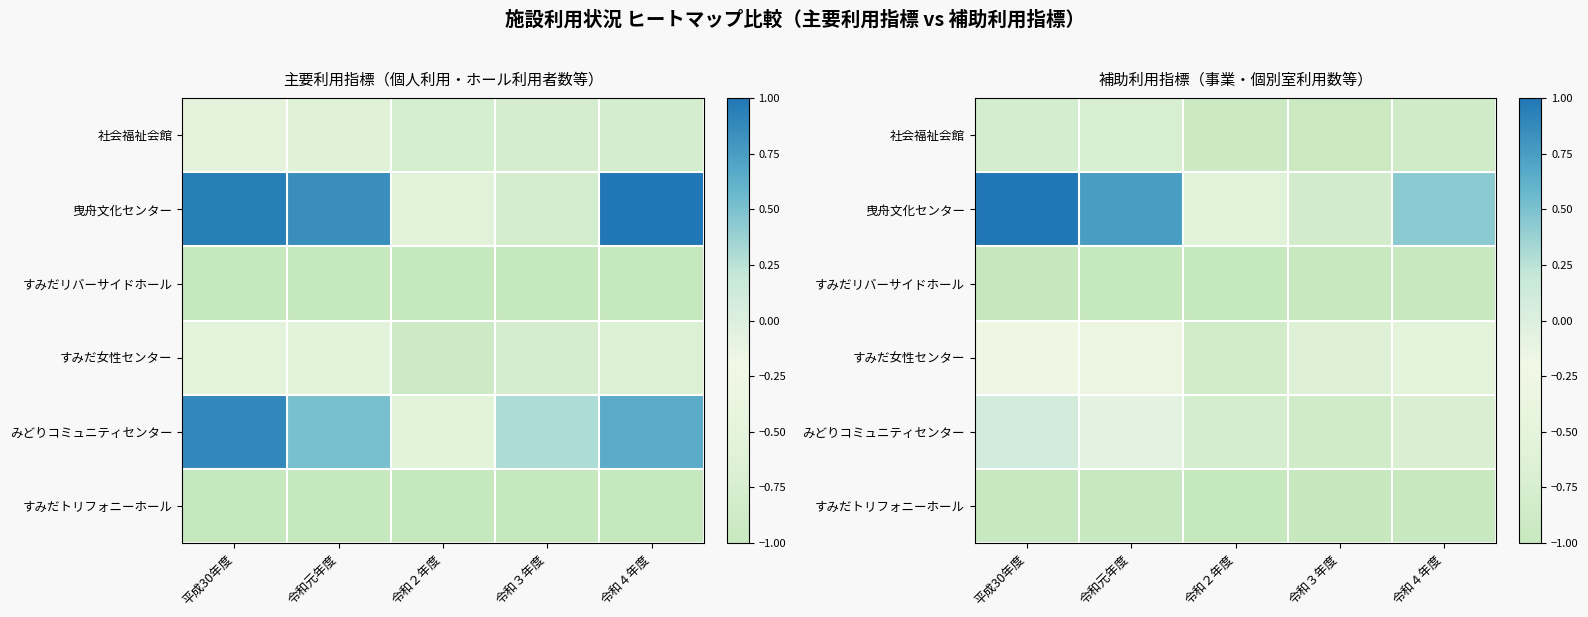

The value of すみだ女性センター at 令和３年度 is -1.0. True or false?

False